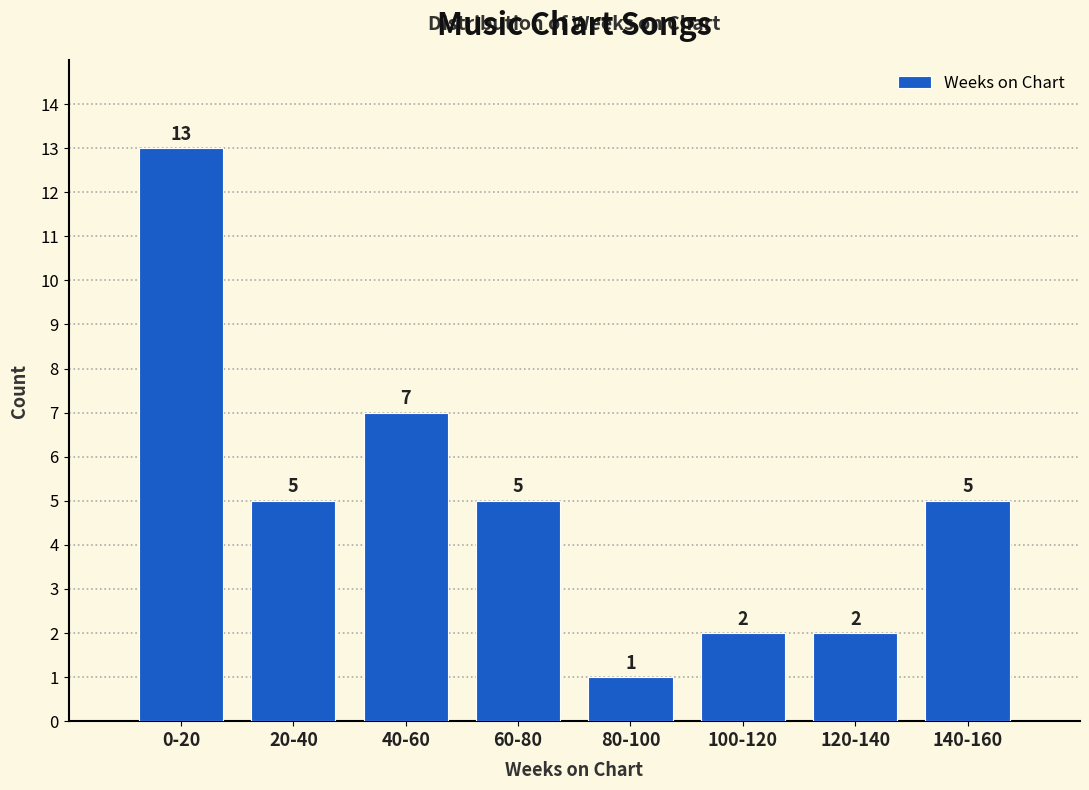

Reading left to right, transcribe all the data shown in this chart.

13	5	7	5	1	2	2	5